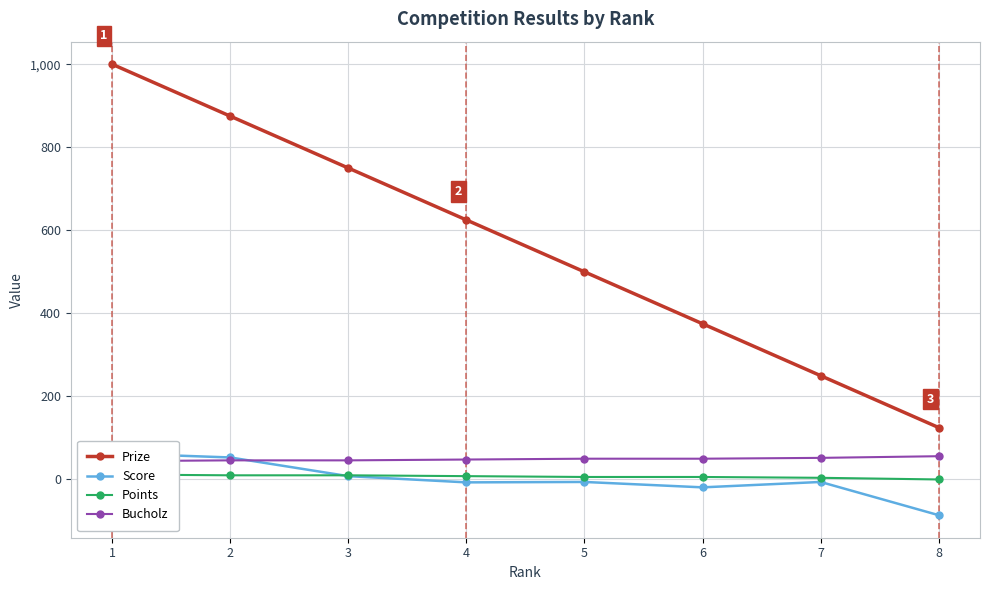

Reading left to right, what are all the values shown in this chart?

Prize: 1=1000	2=875	3=750	4=625	5=500	6=375	7=250	8=125
Score: 1=63	2=53	3=8	4=-7	5=-6	6=-19	7=-6	8=-86
Points: 1=12	2=10	3=10	4=8	5=6	6=6	7=4	8=0
Bucholz: 1=44	2=46	3=46	4=48	5=50	6=50	7=52	8=56